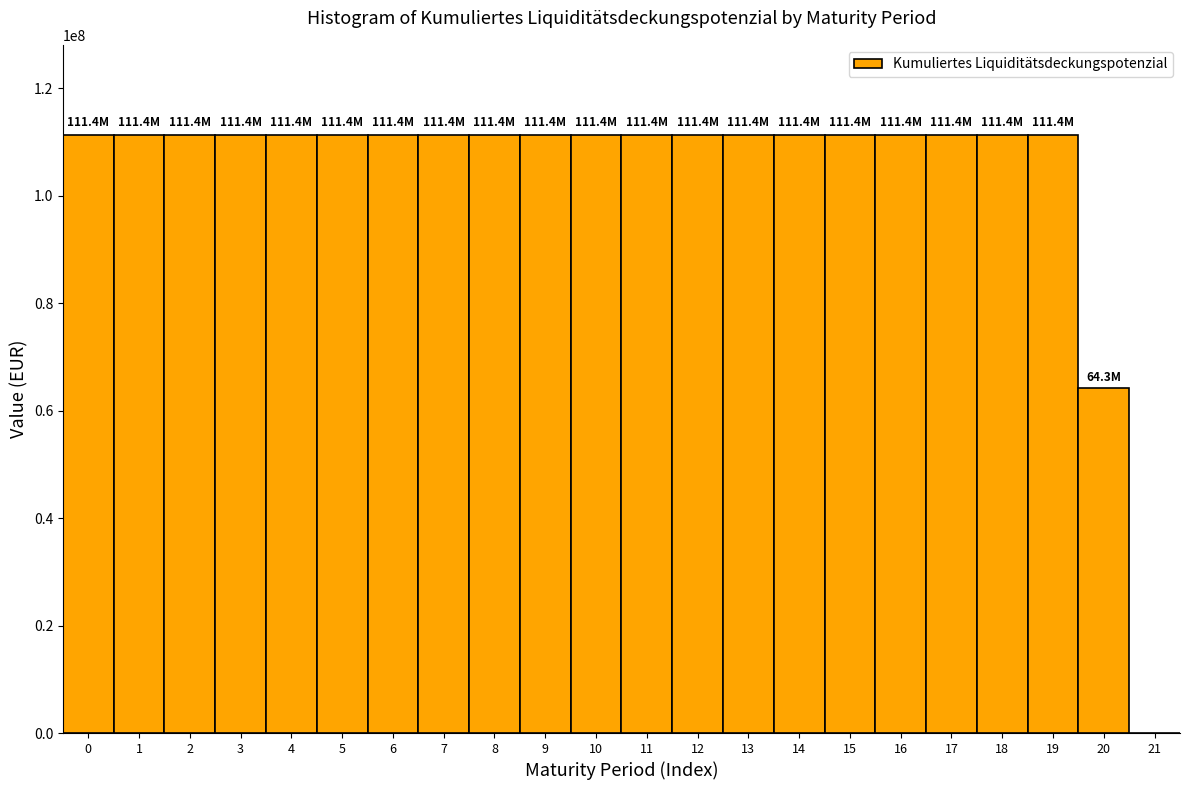

Reading right to left, what are all the values shown in this chart?

21=0.0	20=64253698.7	19=111388605.8	18=111388605.8	17=111388605.8	16=111388605.8	15=111388605.8	14=111388605.8	13=111388605.8	12=111388605.8	11=111388605.8	10=111388605.8	9=111388605.8	8=111388605.8	7=111388605.8	6=111388605.8	5=111388605.8	4=111388605.8	3=111388605.8	2=111388605.8	1=111388605.8	0=111388605.8